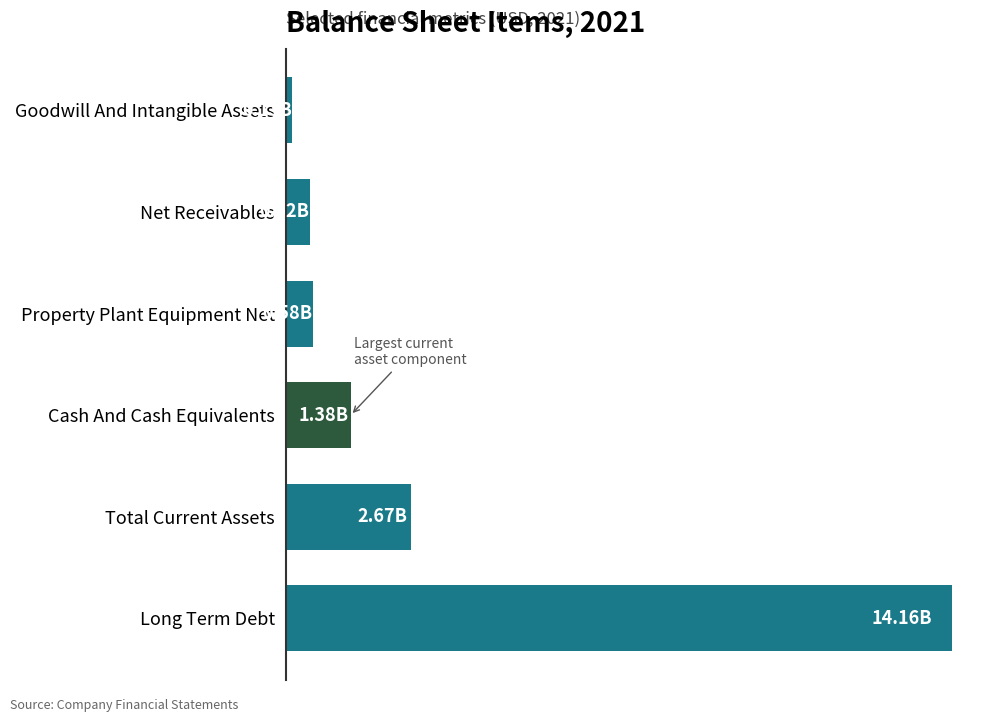

Are the bars horizontal?

Yes